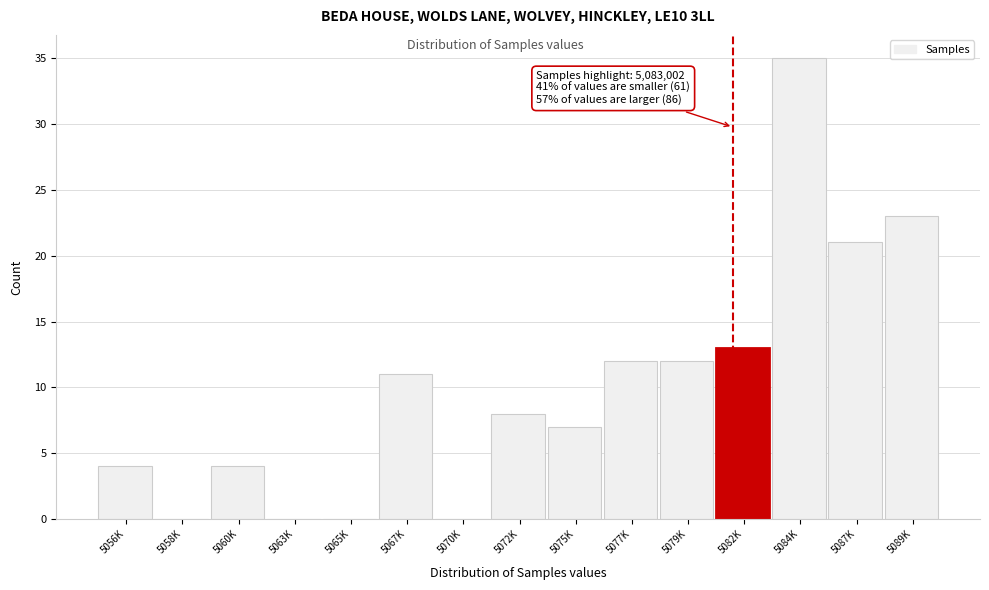

Reading left to right, transcribe all the data shown in this chart.

5056K=4	5058K=0	5060K=4	5063K=0	5065K=0	5067K=11	5070K=0	5072K=8	5075K=7	5077K=12	5079K=12	5082K=13	5084K=35	5087K=21	5089K=23